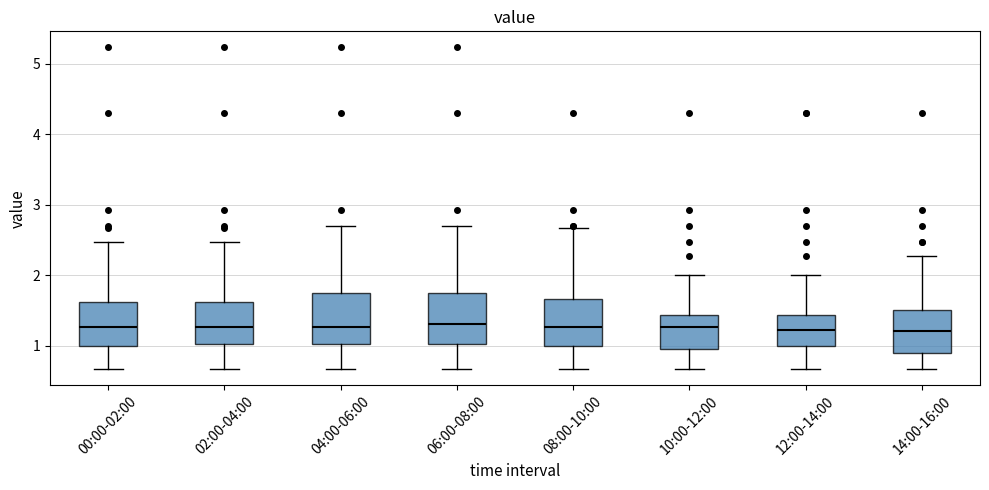

Where is the upper edge of the box for 00:00-02:00 on the y-axis? The values are not printed on the chart, so give them approximately, as read against the axis.

1.6